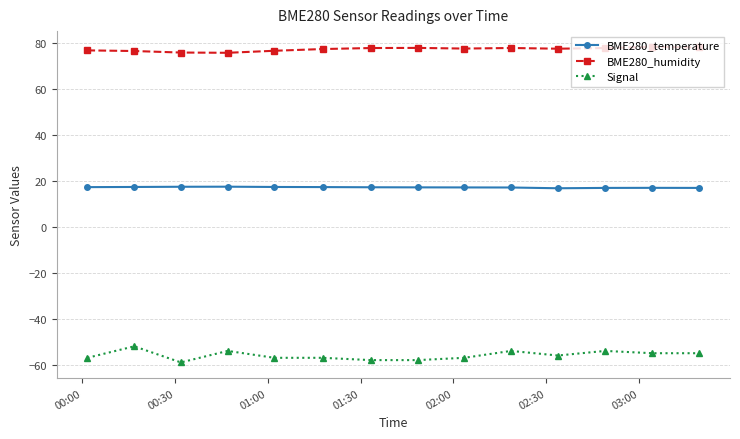

What is the value of the BME280_temperature point at the 13th from the left?

16.9